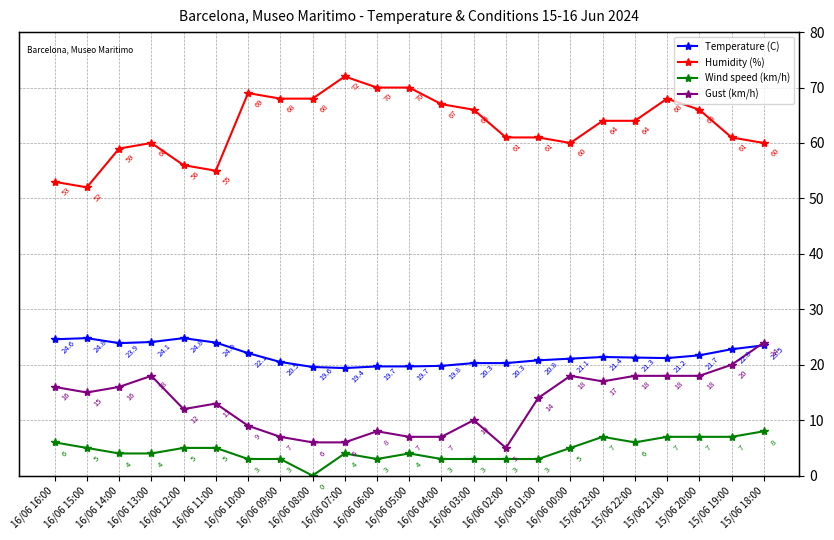

True or false: Wind speed (km/h) and Gust (km/h) intersect in this chart.

False